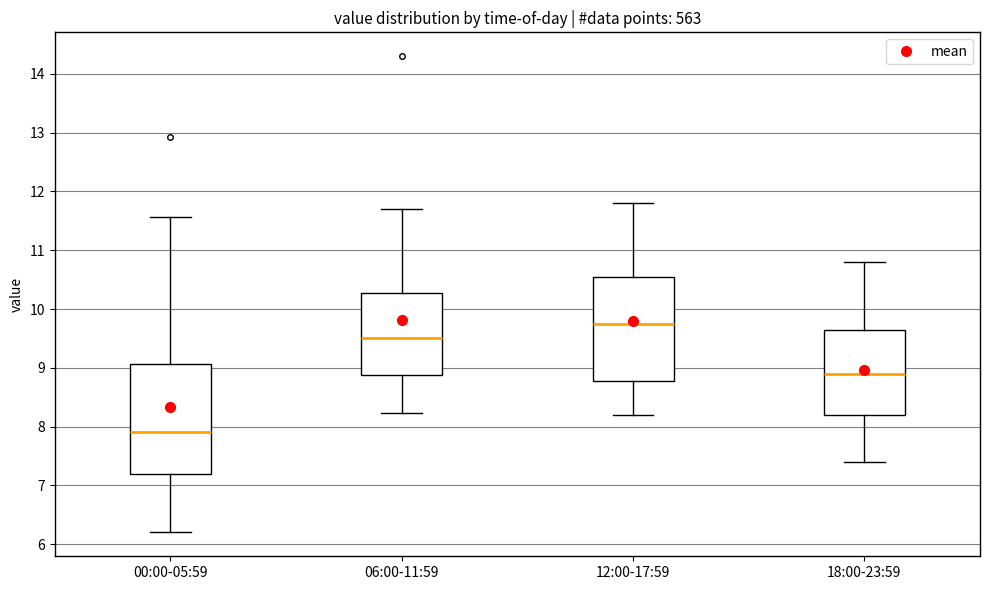

Which box's median line is the lowest?

00:00-05:59